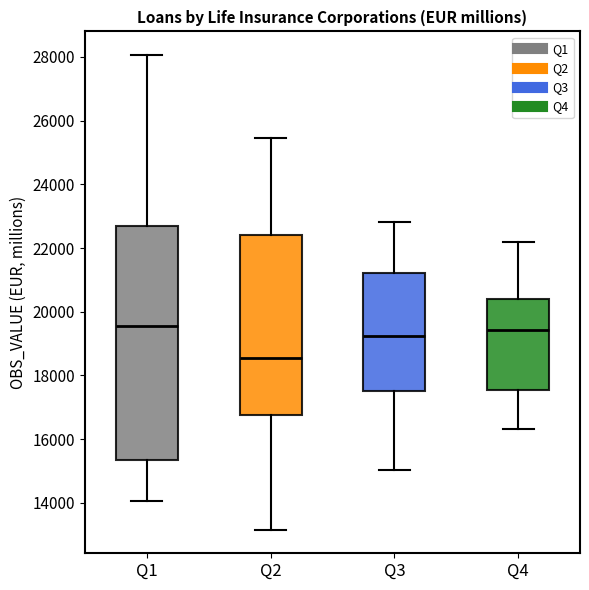

Reading left to right, read every box against the y-axis: the position of its median line, the range the box covers, and the ends of its whiskers. The values are not printed on the chart, so give them approximately, as read against the axis.

Q1: median 19600, box 15400 to 22600, whiskers 14000 to 28000
Q2: median 18600, box 16800 to 22400, whiskers 13200 to 25400
Q3: median 19200, box 17600 to 21200, whiskers 15000 to 22800
Q4: median 19400, box 17600 to 20400, whiskers 16400 to 22200